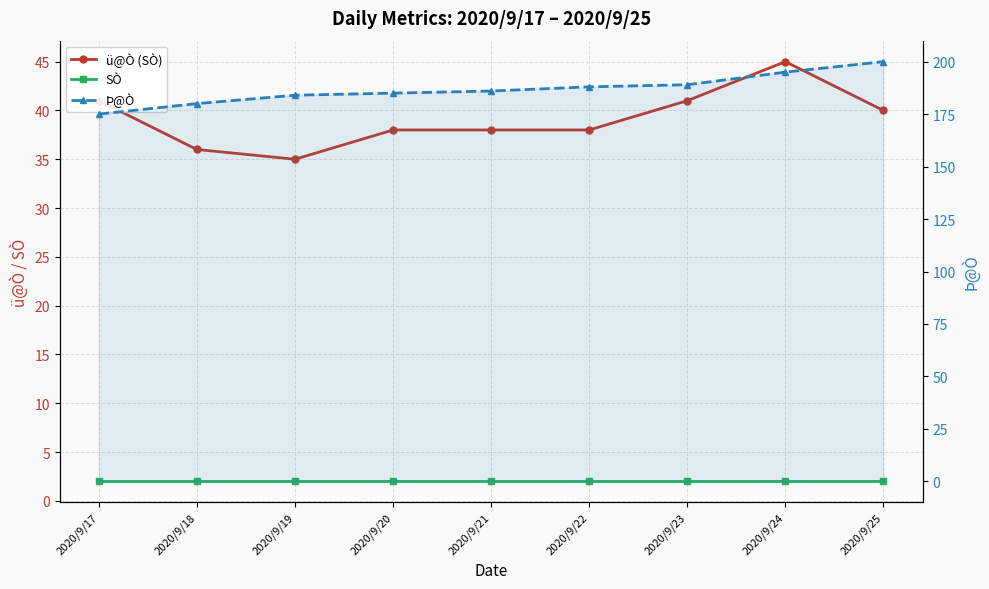

Rank the series at 2020/9/23 from highest to lowest value.

Þ@Ò, ü@Ò (SÒ), SÒ